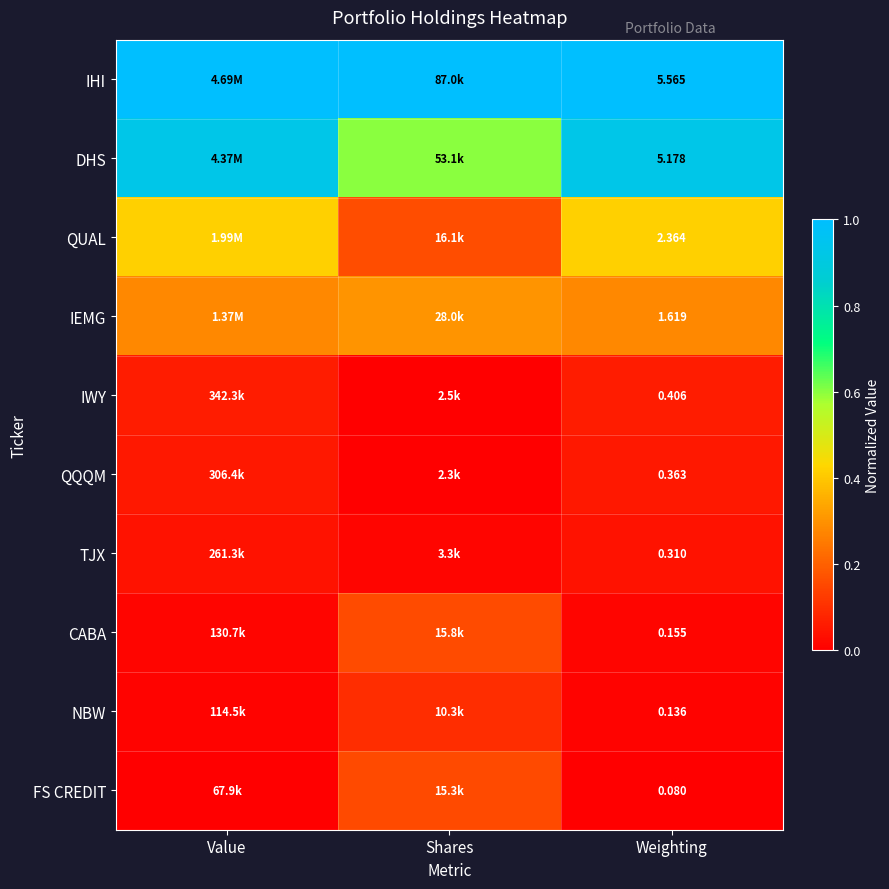

At Weighting, list the series in order from largest to smallest.

IHI, DHS, QUAL, IEMG, IWY, QQQM, TJX, CABA, NBW, FS CREDIT